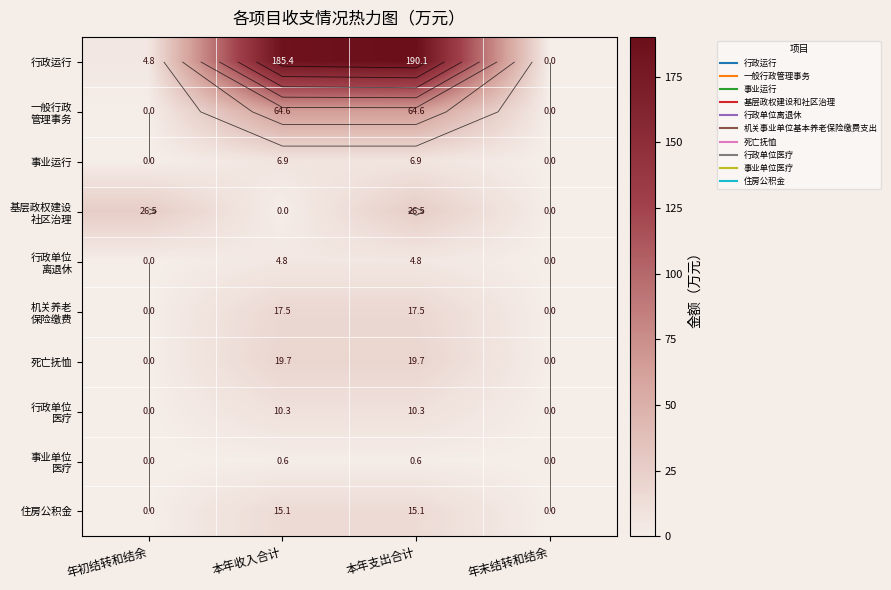

At which label does 行政单位 医疗 first exceed 10?

本年收入合计